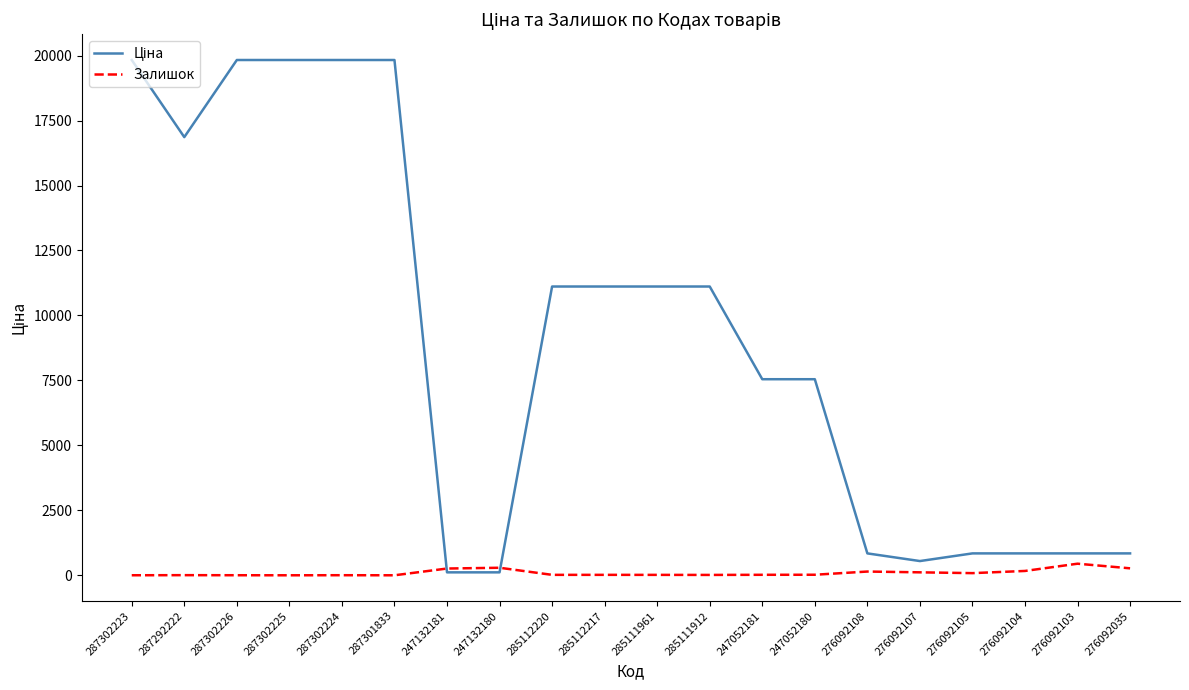

What is the maximum value for Залишок?

446.0